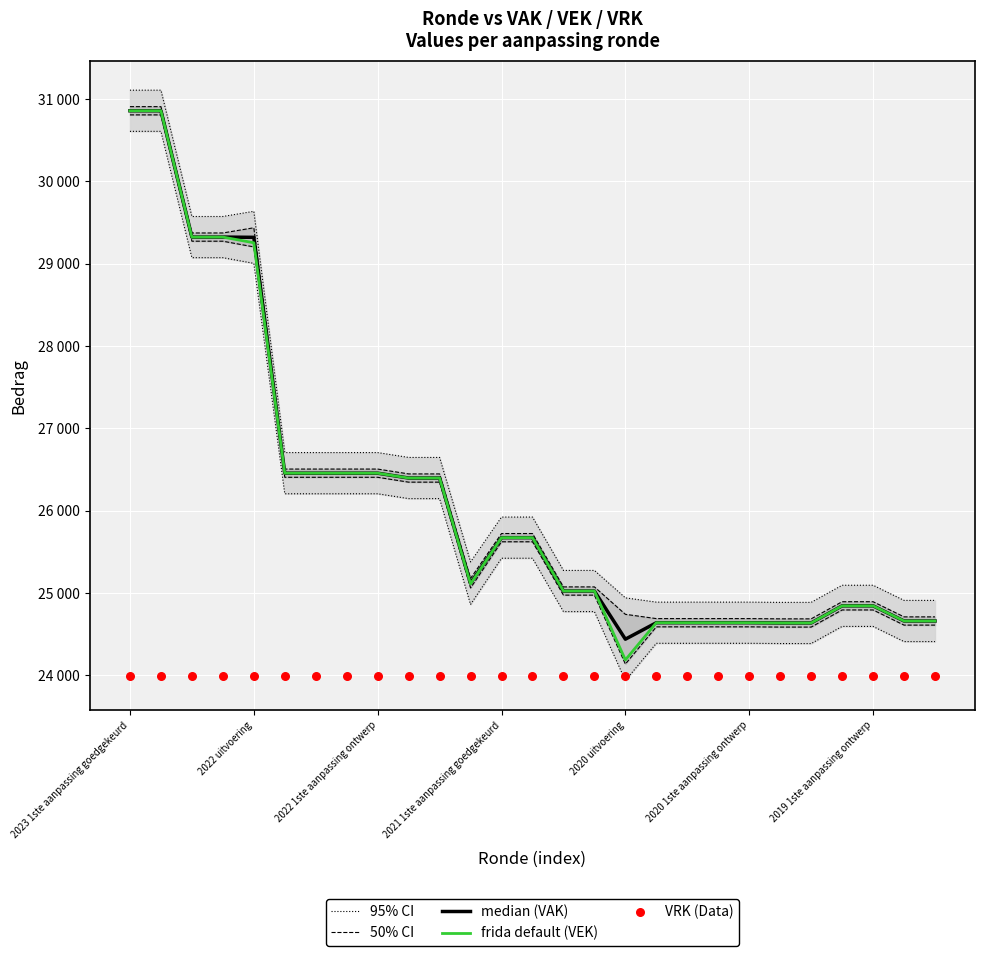

Which series reaches the maximum Y coordinate?

median (VAK)